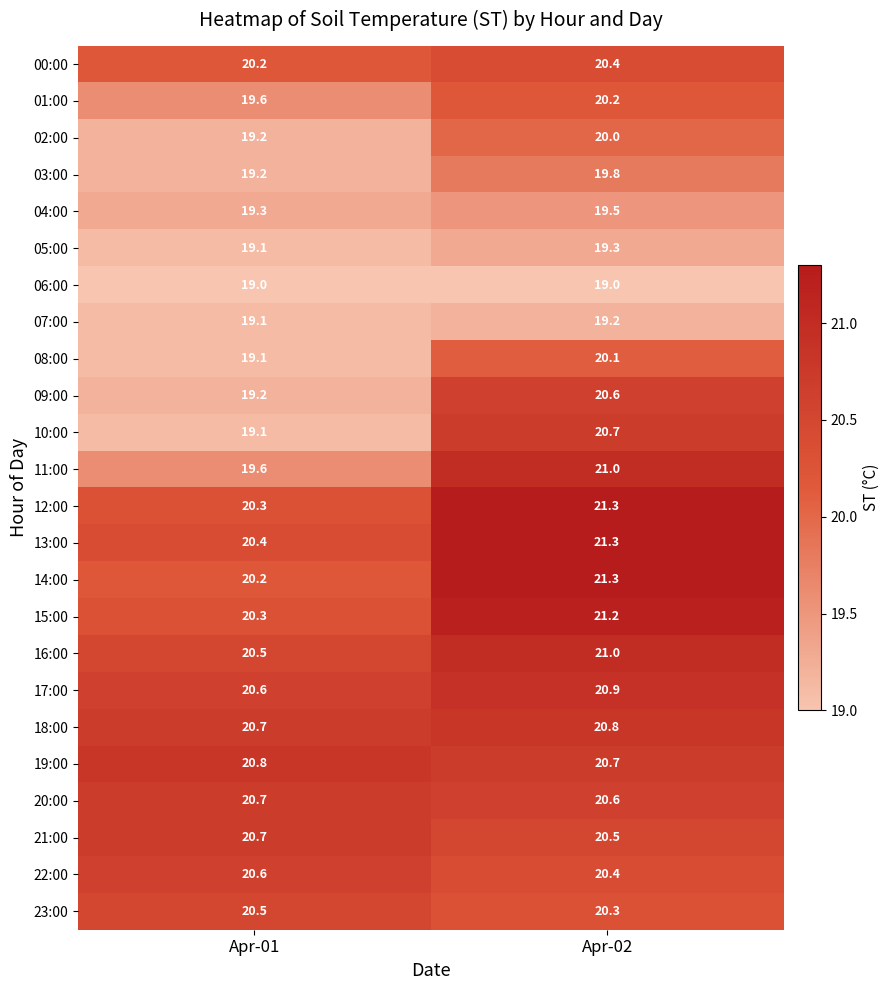

What is the spread (max minus min) of values at Apr-02?

2.3